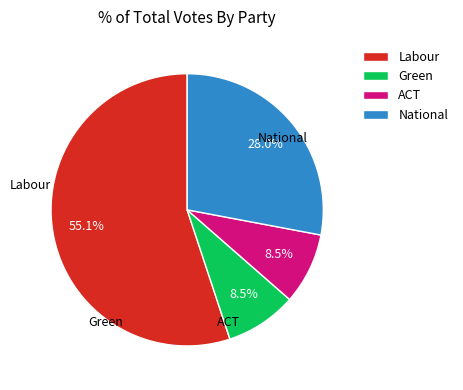

What is the largest slice in the pie chart?

Labour